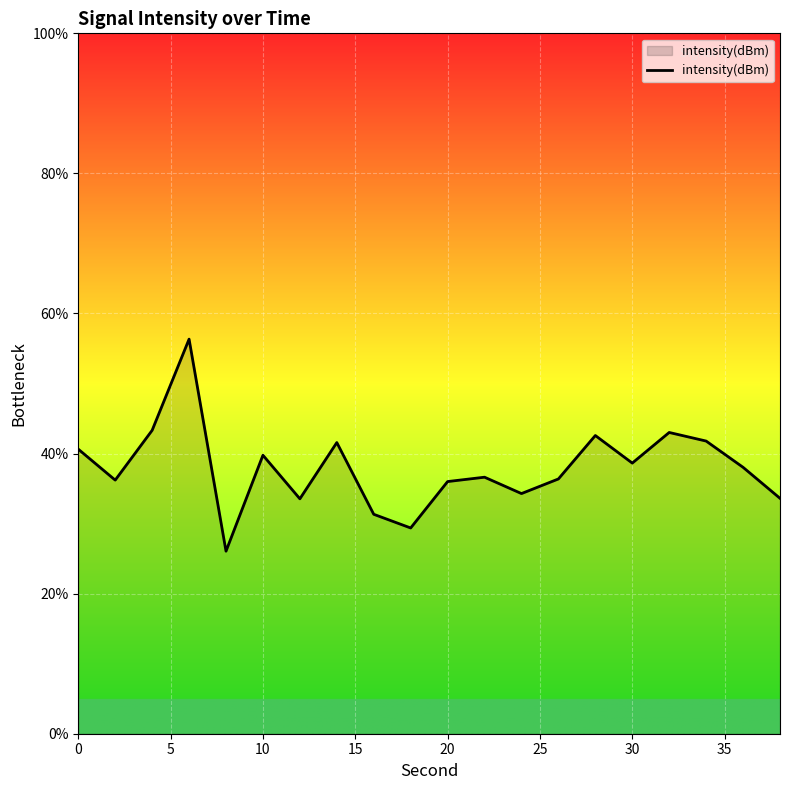

What is the difference between the maximum and minimum values?

30.3